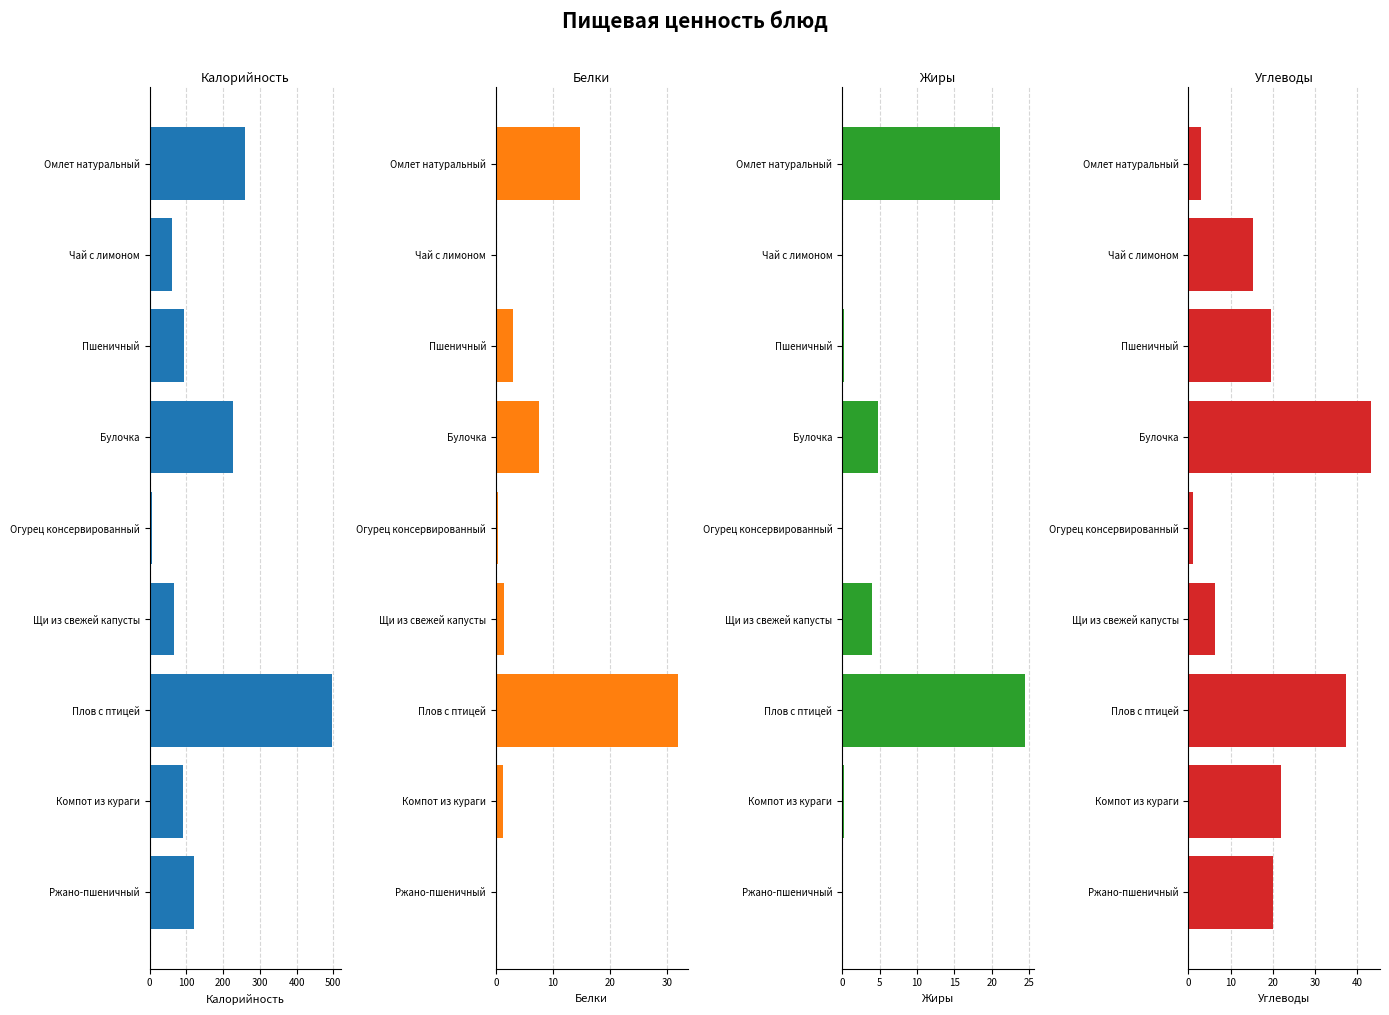

The Белки series shows 0.1 at Чай с лимоном. True or false?

False